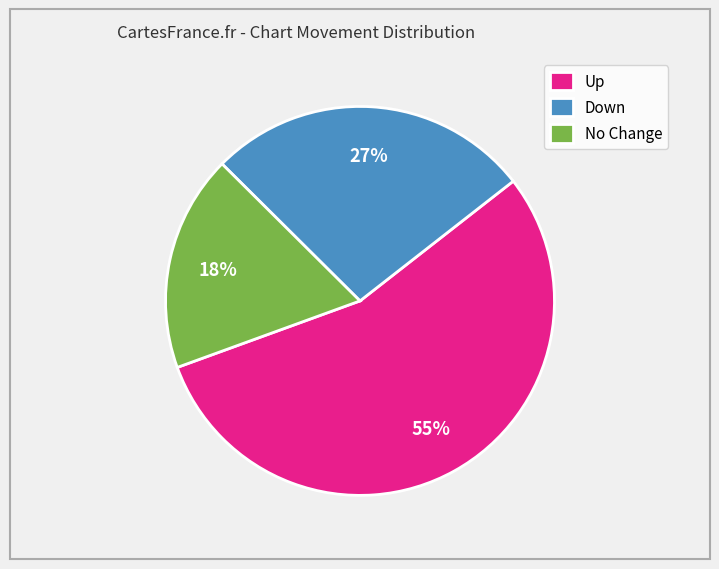

How many slices are in this pie chart?

3